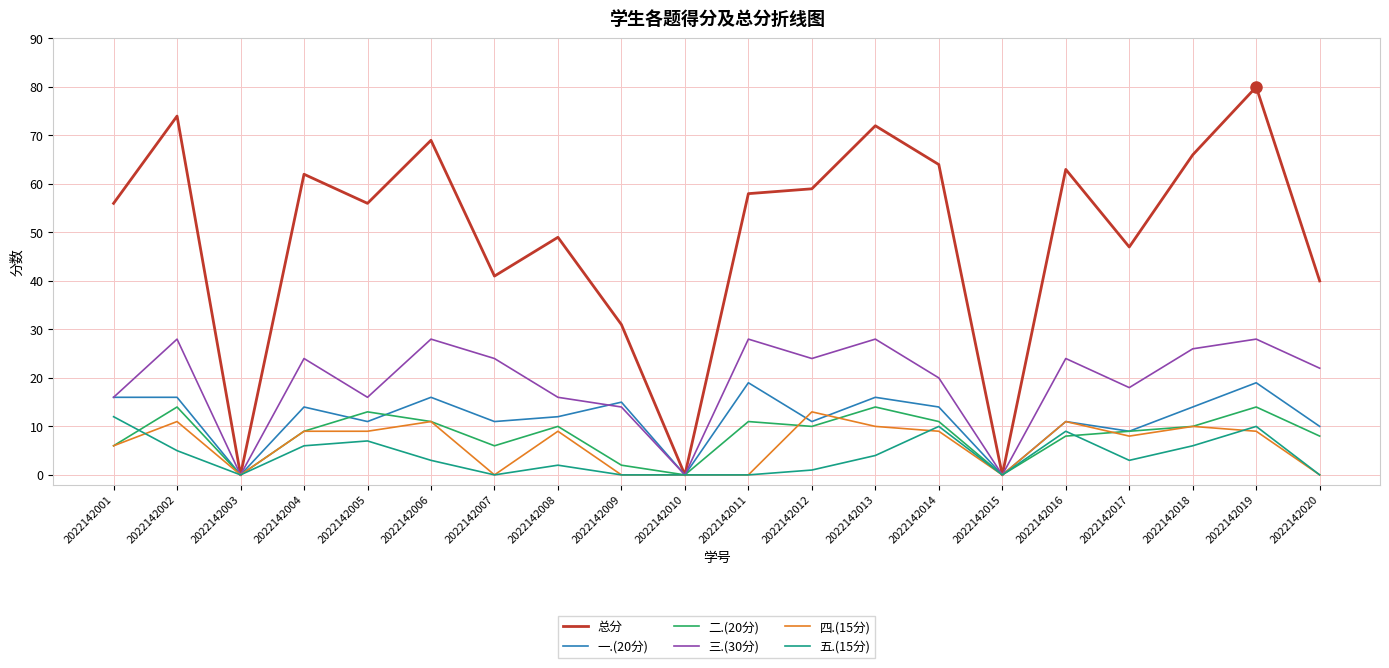

Between 2022142013 and 2022142020, which series saw the biggest shift?

总分